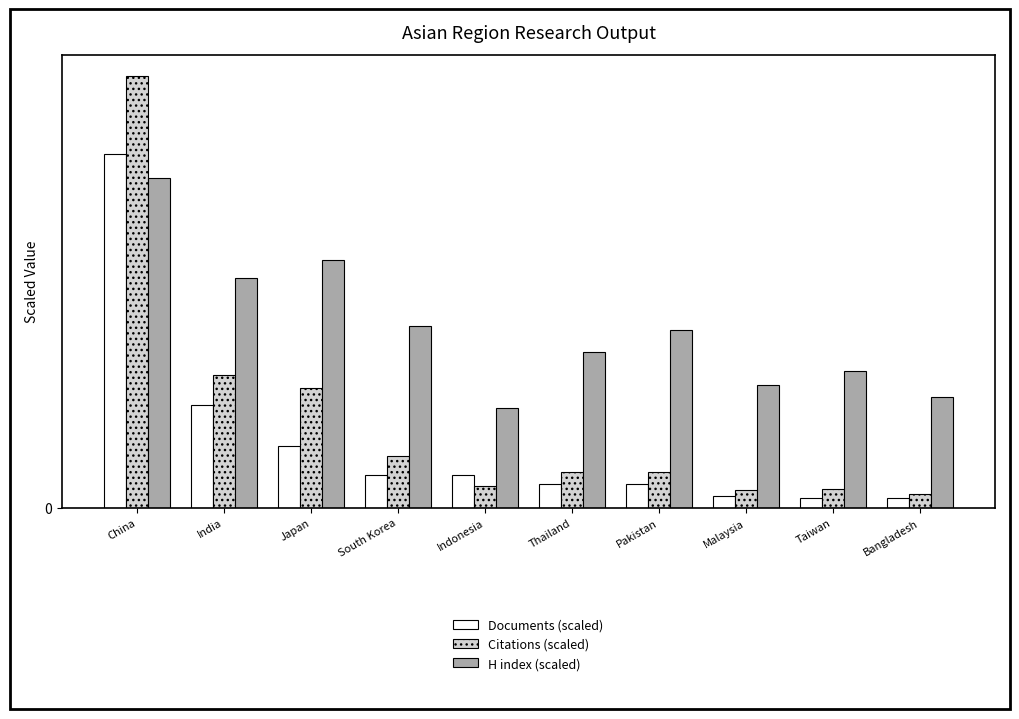

What is the greatest value displayed?

116.5